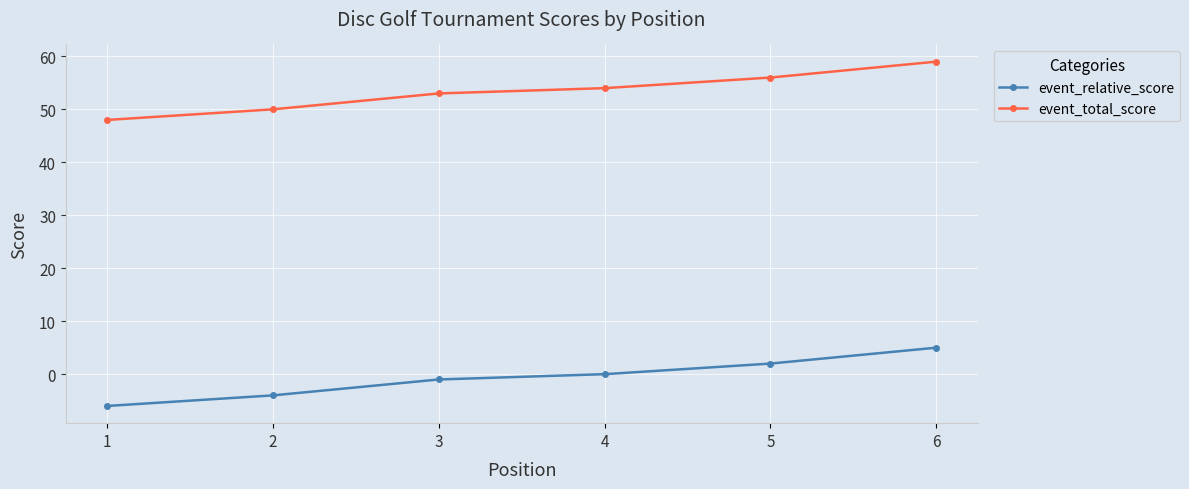

At which label does event_relative_score reach its minimum?

1